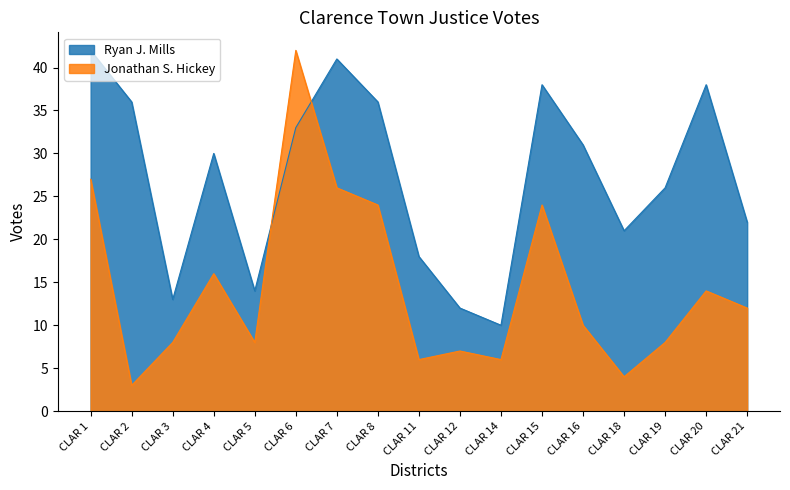

True or false: Jonathan S. Hickey has a value of 7 at CLAR 4.

False